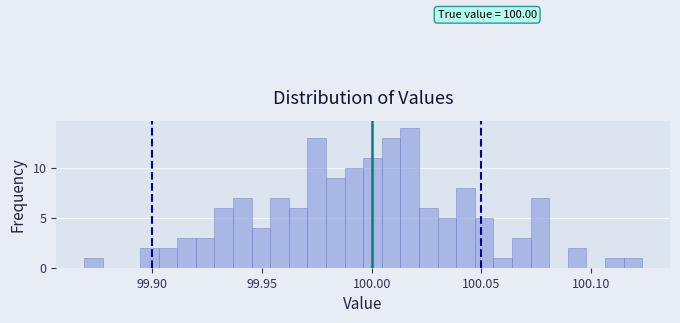

Around what value on the x-axis is the tallest bar? Give the approximate position of its centre, as read against the axis.

100.015